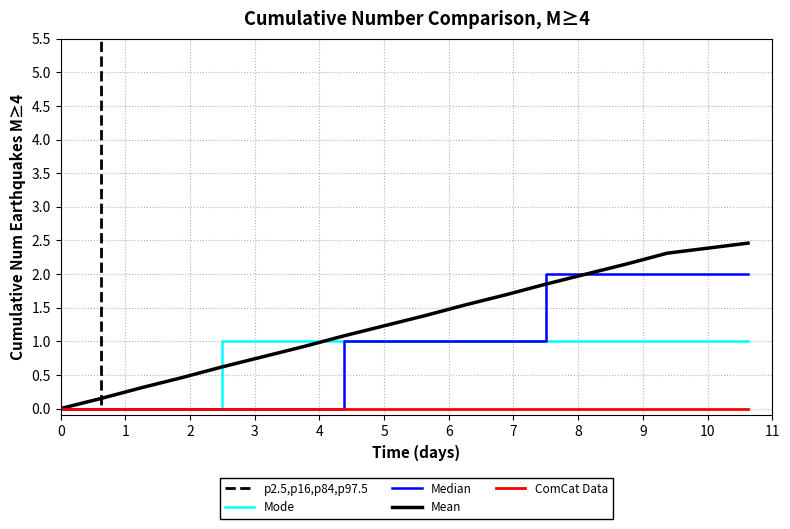

True or false: Mean has a value of 0.5 at 2.

True